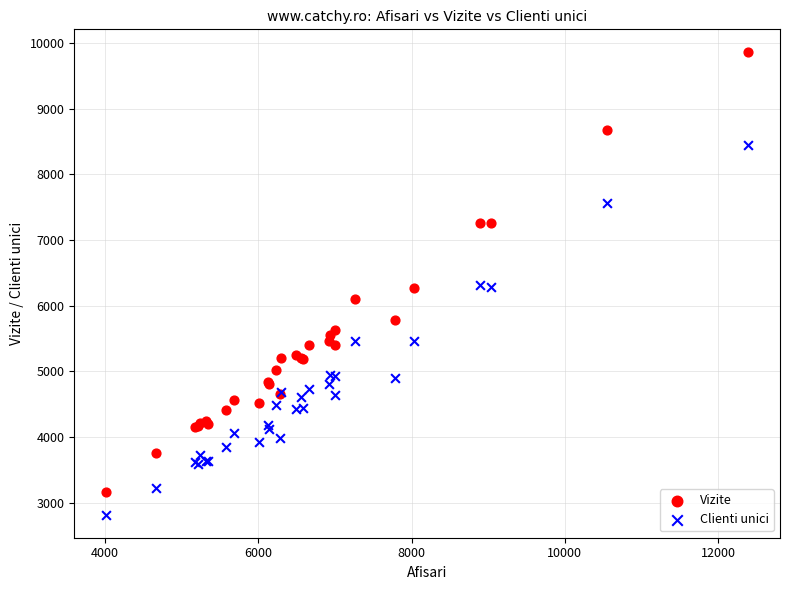

Which series has the widest spread of Y values?

Vizite